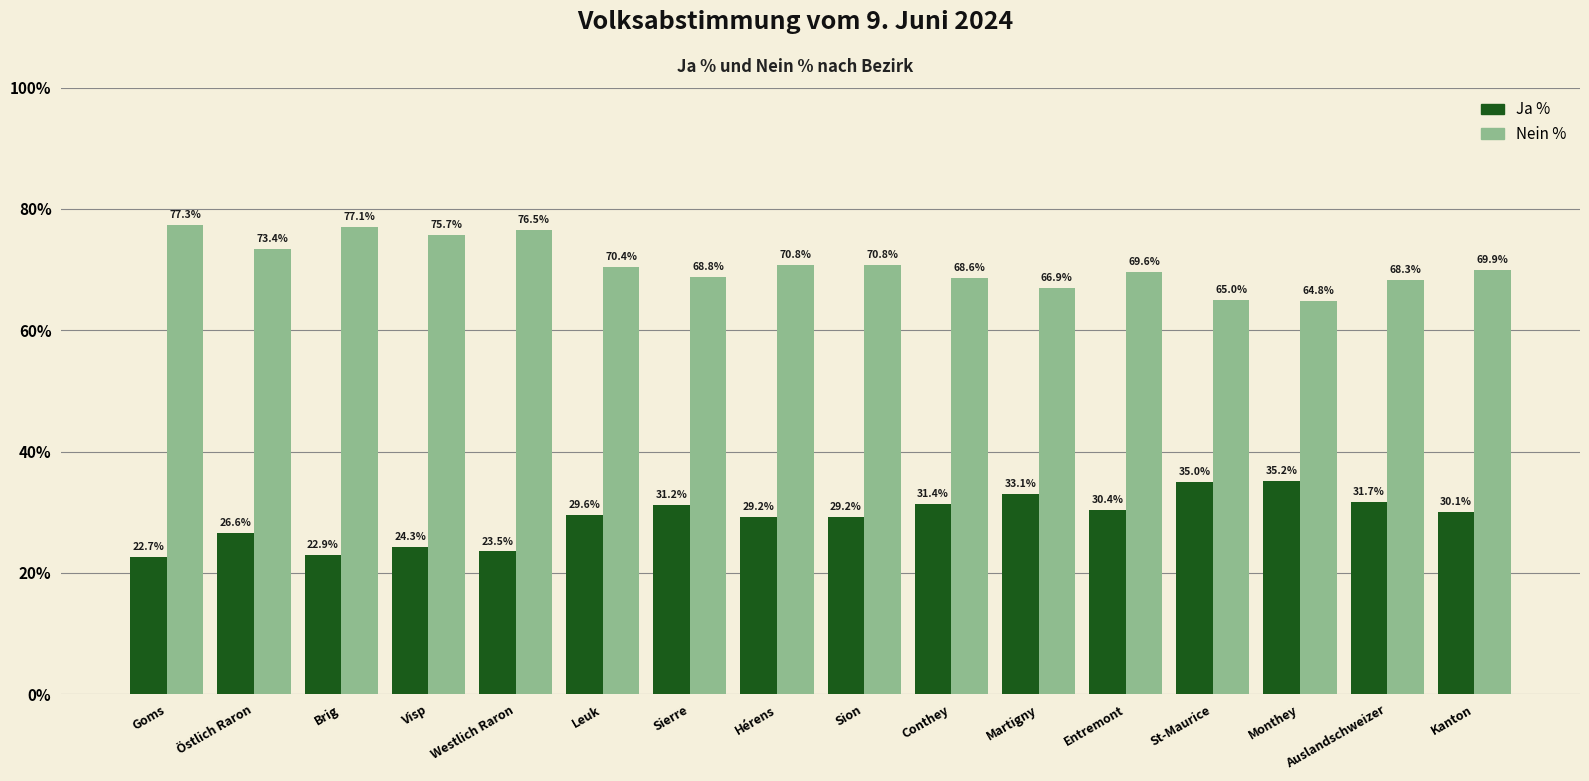

Which series has the largest total across all categories?

Nein %